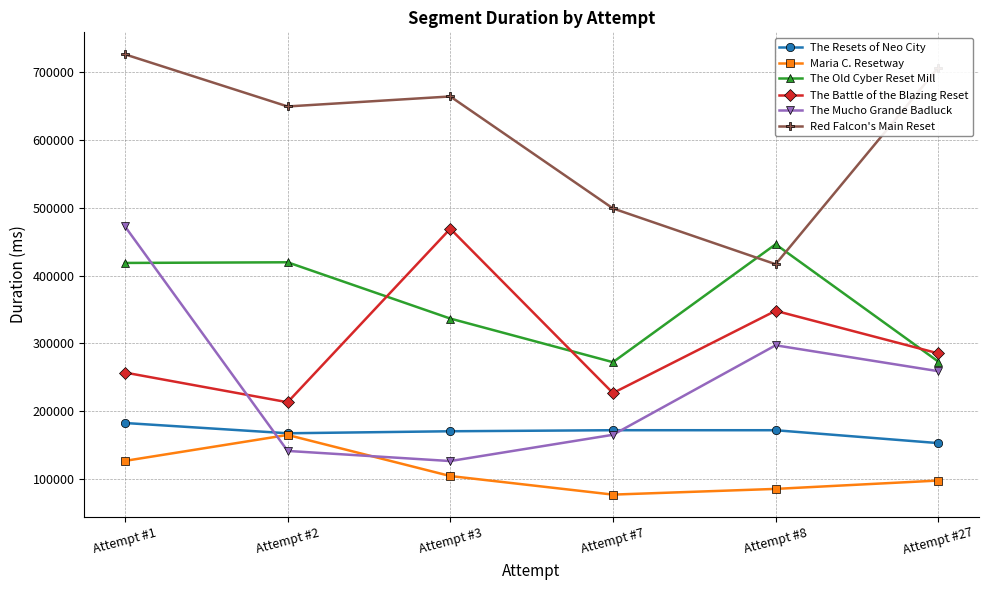

True or false: Maria C. Resetway has more than 2 interior local peaks.

False